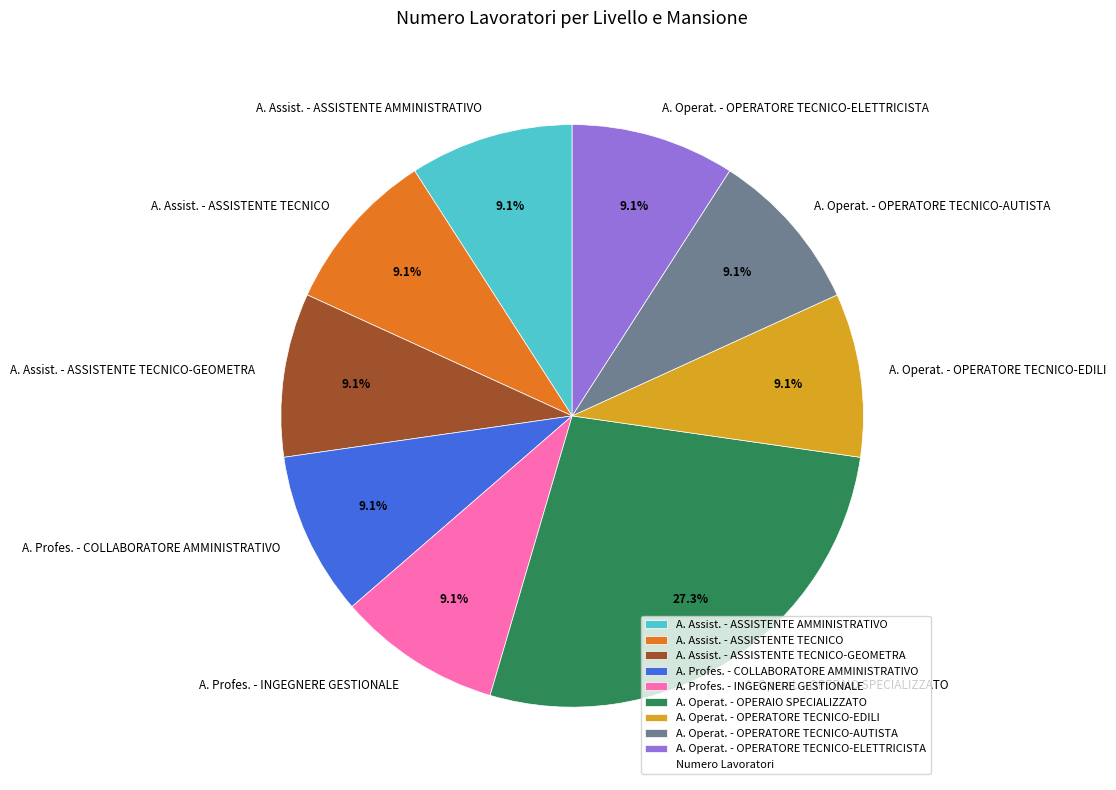

Which category has the biggest portion of the pie?

A. Operat. - OPERAIO SPECIALIZZATO